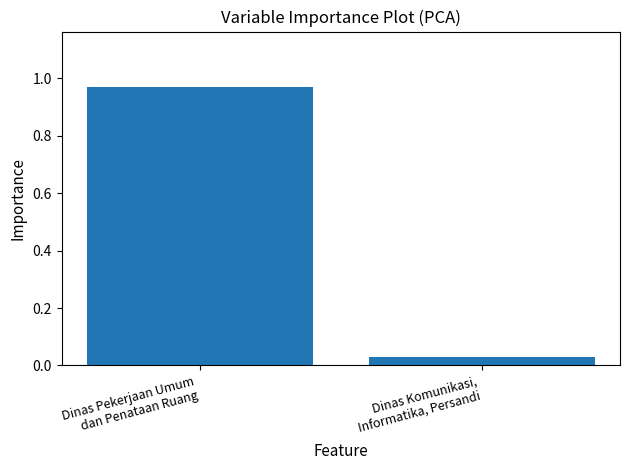

List the labels in order of value, largest first.

Dinas Pekerjaan Umum
dan Penataan Ruang, Dinas Komunikasi,
Informatika, Persandi